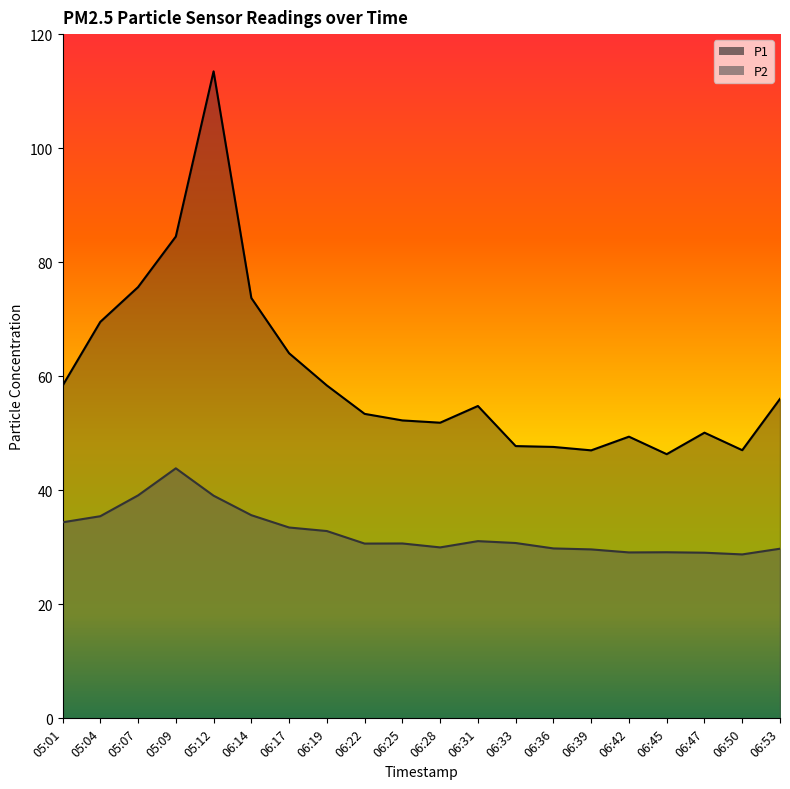

Where is the first local minimum for P2?

06:22